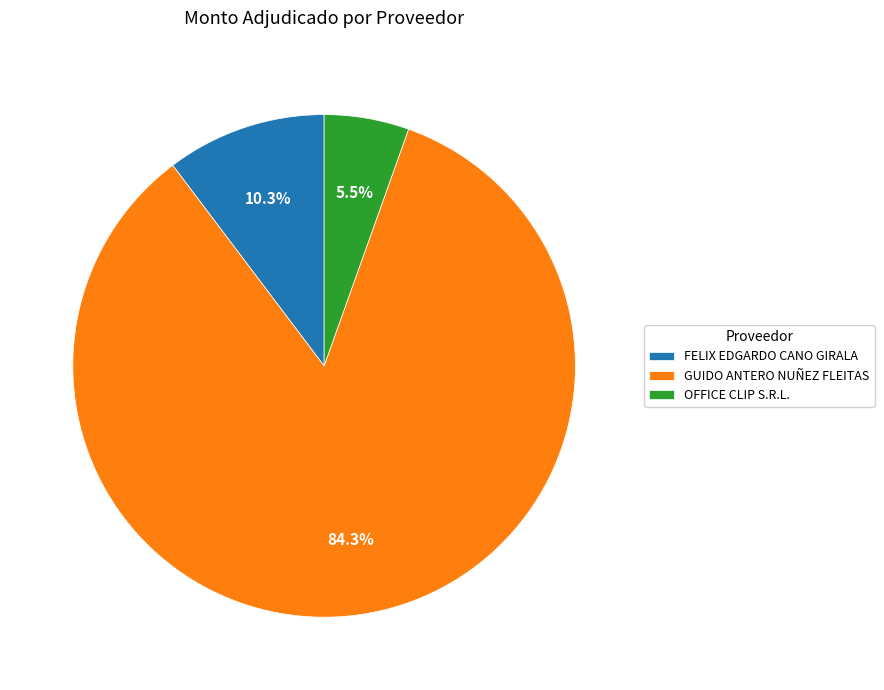

Is the sum of GUIDO ANTERO NUÑEZ FLEITAS and FELIX EDGARDO CANO GIRALA greater than half?

Yes